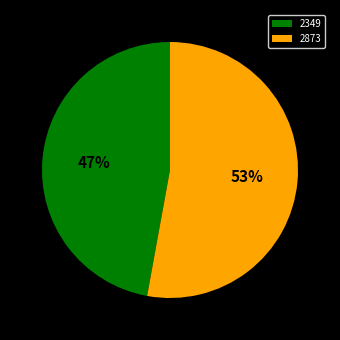

How many segments does this pie chart have?

2